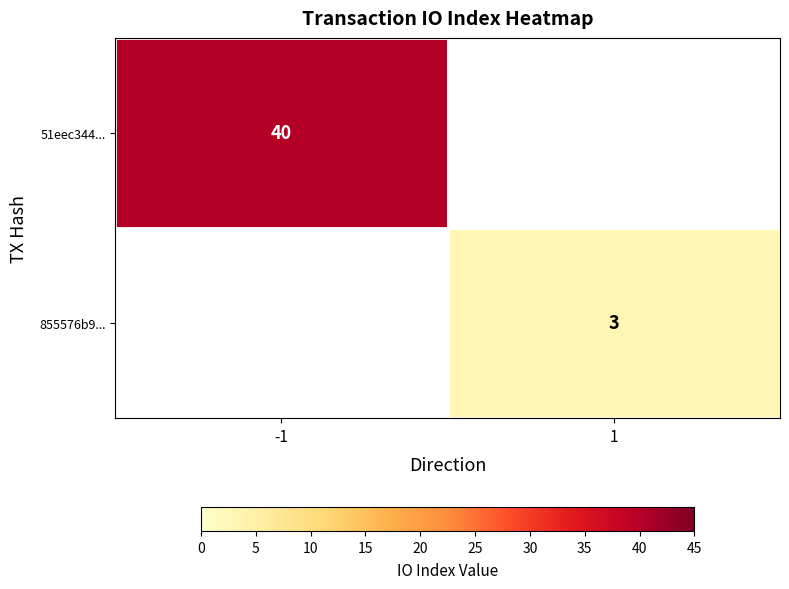

True or false: 51eec344... has a value of 55 at -1.

False